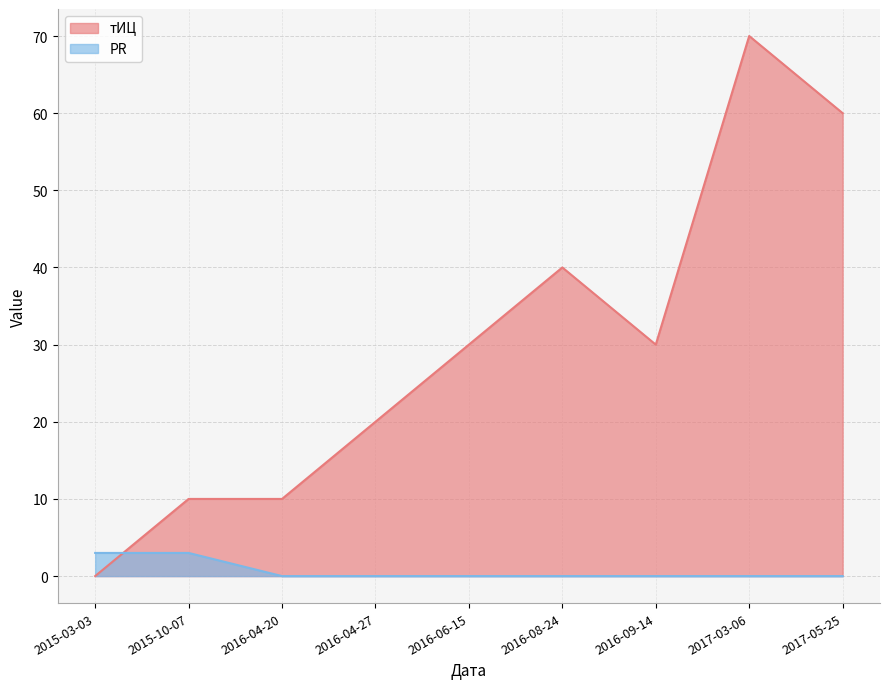

Reading left to right, list all the values displayed in this chart.

тИЦ: 0	10	10	20	30	40	30	70	60
PR: 3	3	0	0	0	0	0	0	0